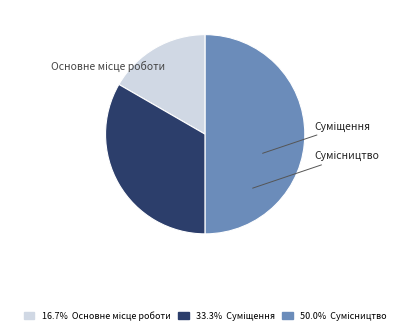

What percentage is the Сумісництво slice, to the nearest percent?

50%